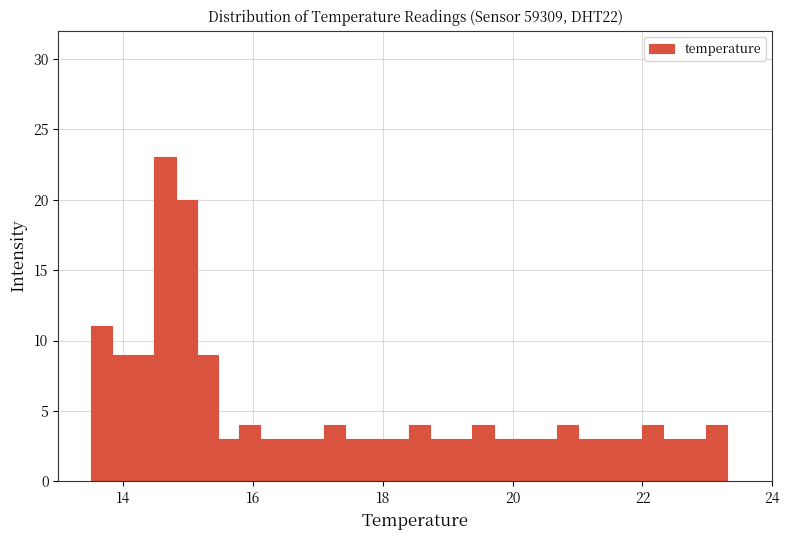

Read against the x-axis, roughly where is the centre of the tallest bar?

14.6